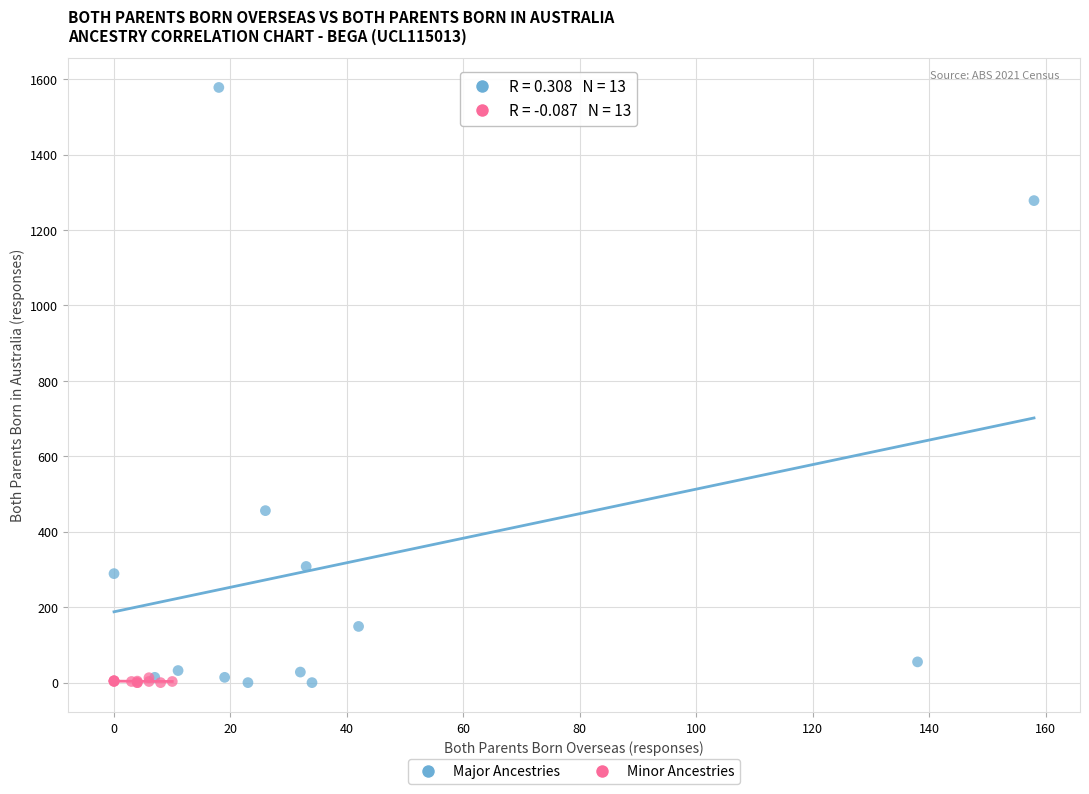

Which series contains the highest Y value?

Major Ancestries